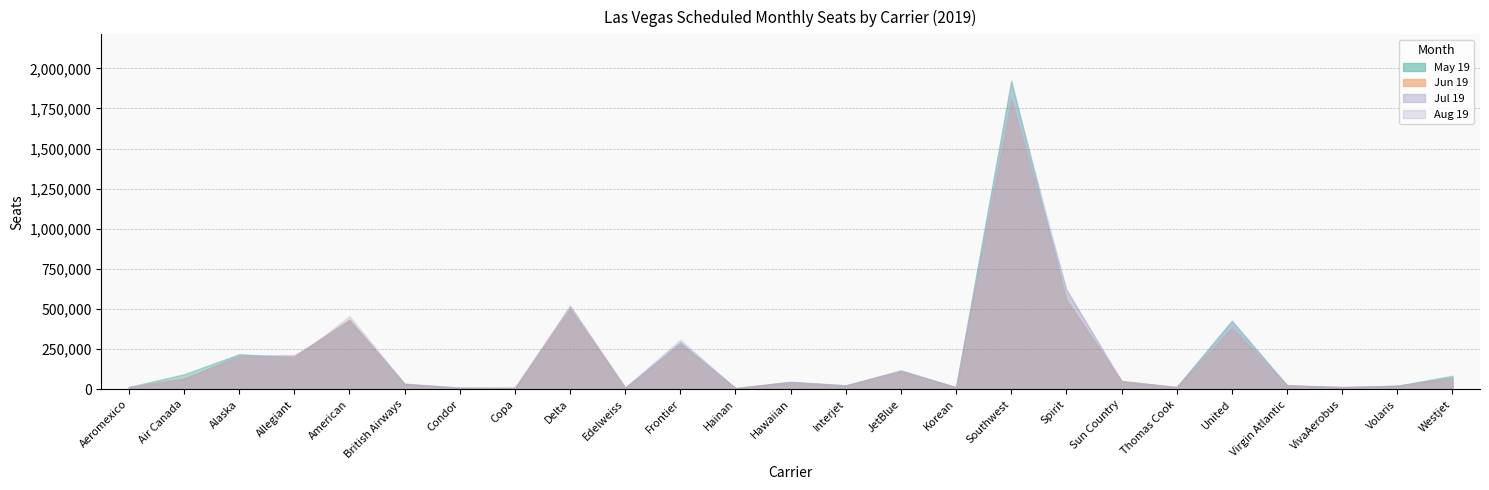

Which series has the largest total across all categories?

Aug 19